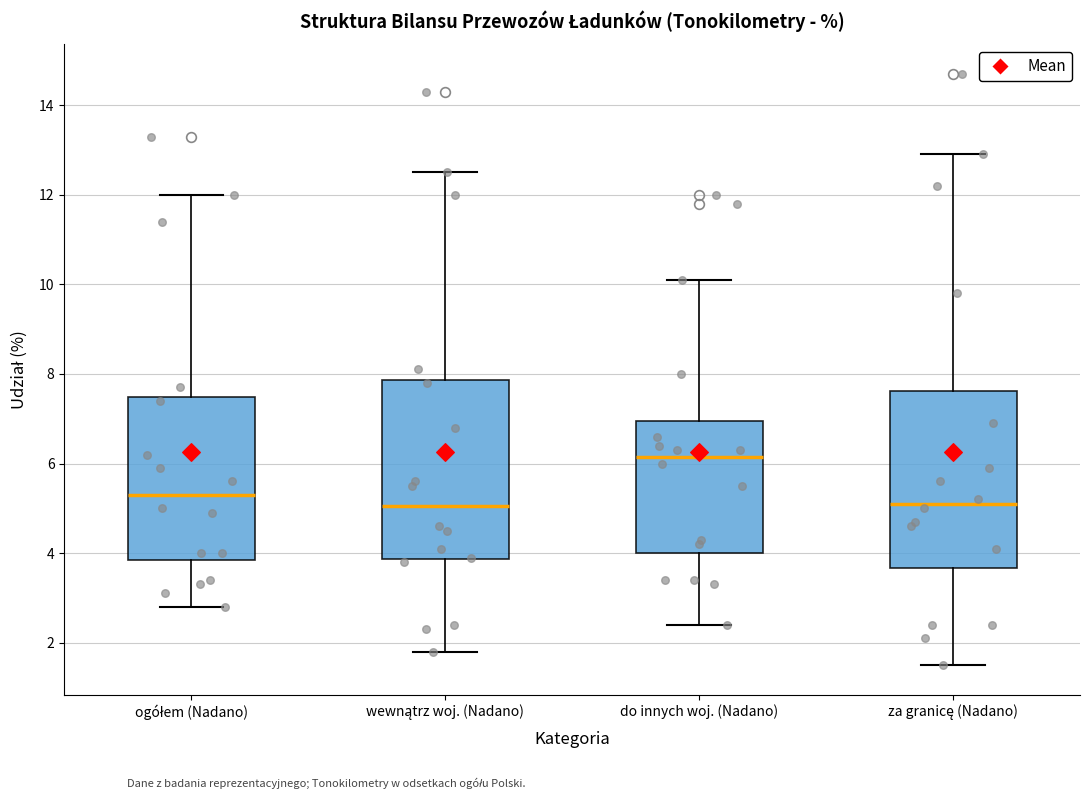

Reading left to right, read every box against the y-axis: the position of its median line, the range the box covers, and the ends of its whiskers. The values are not printed on the chart, so give them approximately, as read against the axis.

ogółem (Nadano): median 5.4, box 3.8 to 7.4, whiskers 2.8 to 12.0
wewnątrz woj. (Nadano): median 5.0, box 3.8 to 7.8, whiskers 1.8 to 12.6
do innych woj. (Nadano): median 6.2, box 4.0 to 7.0, whiskers 2.4 to 10.2
za granicę (Nadano): median 5.2, box 3.6 to 7.6, whiskers 1.6 to 13.0